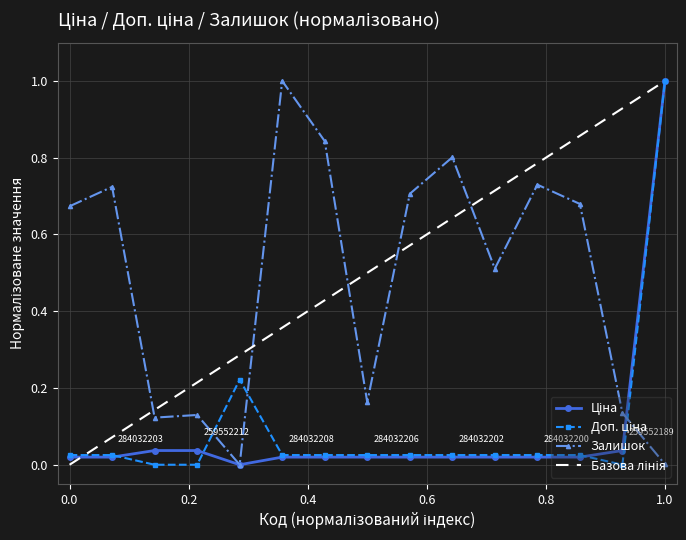

Rank the series at 0.0 from lowest to highest value.

Ціна, Доп. ціна, Залишок